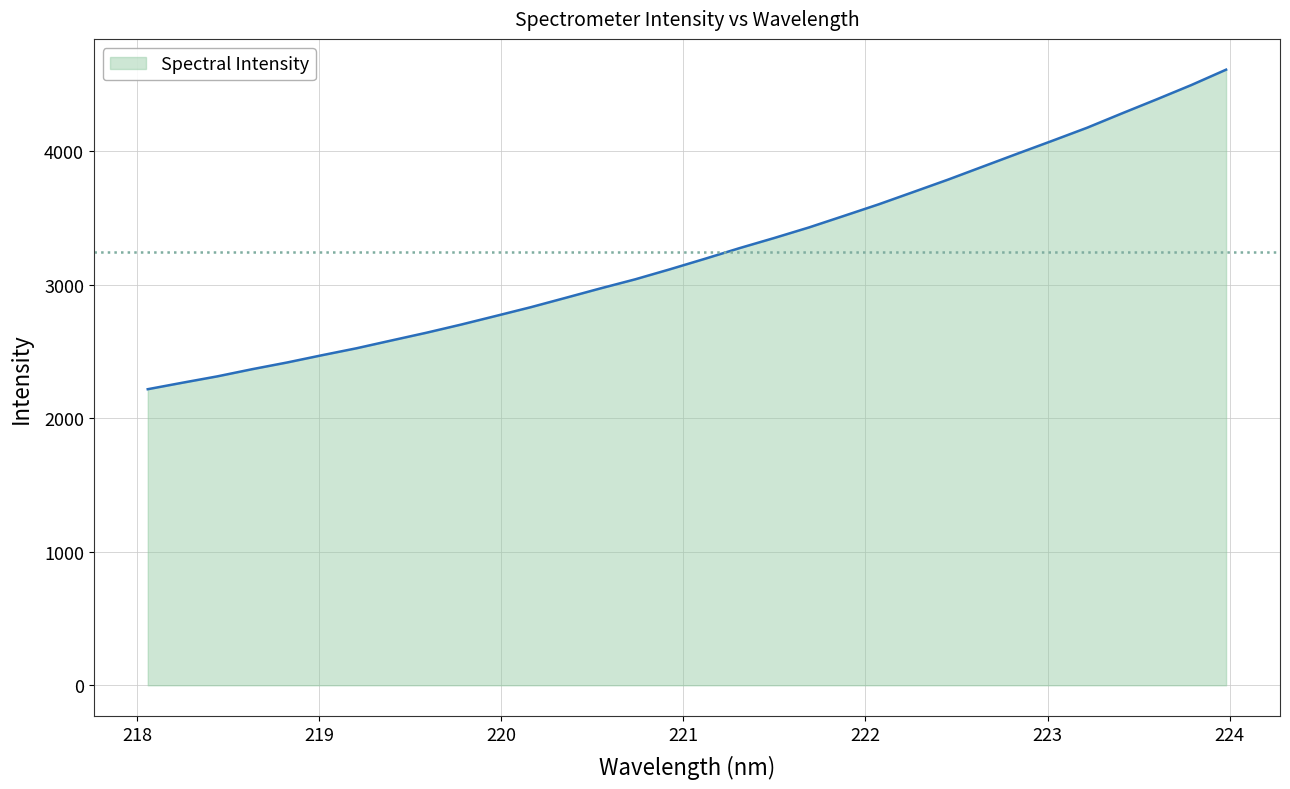

What is the minimum value shown in the chart?

2218.6